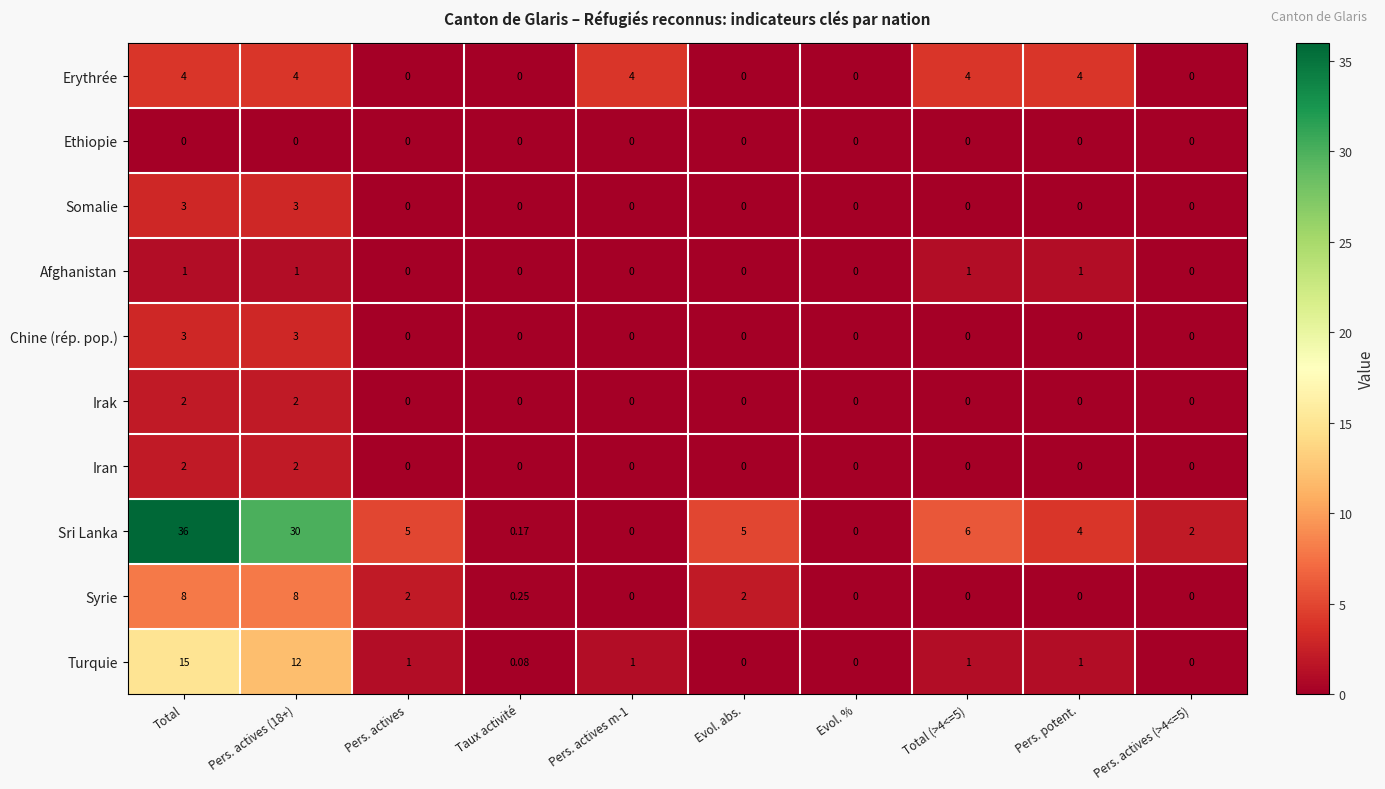

Which series has the largest total across all categories?

Sri Lanka